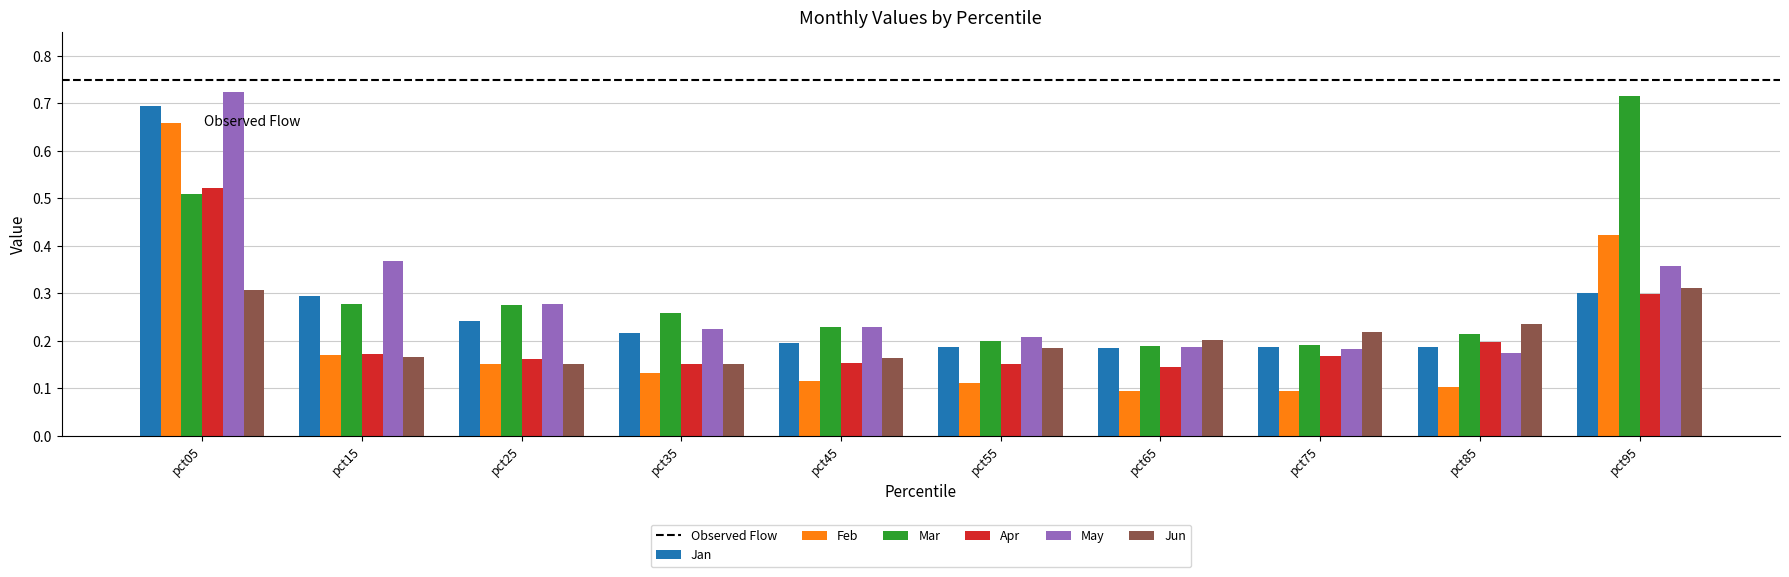

Between pct85 and pct95, which series saw the biggest shift?

Mar